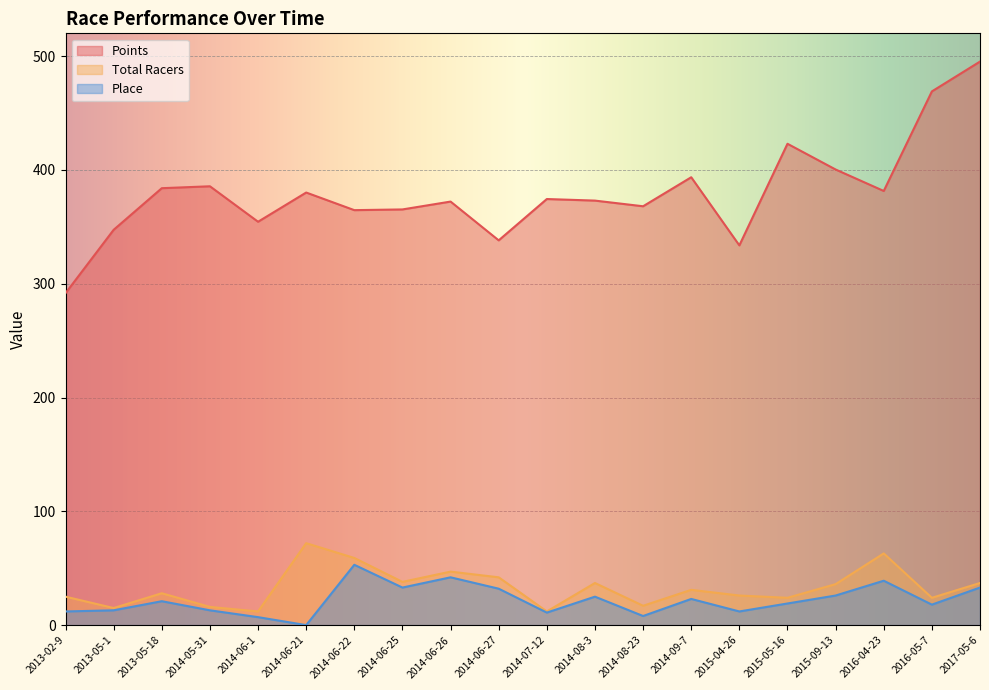

What is the total value across all series at 2015-05-16?

466.0